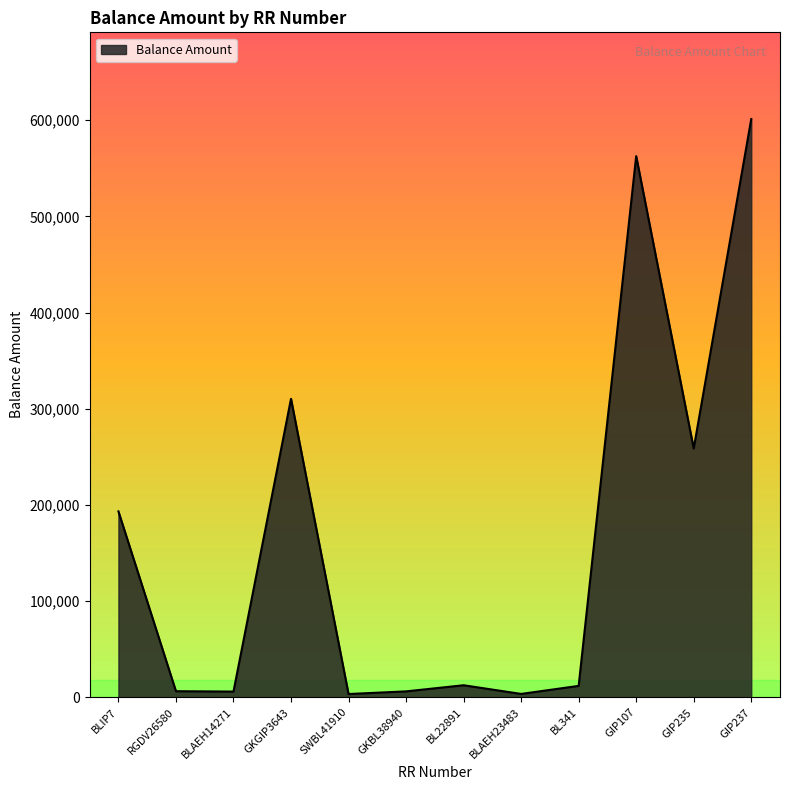

At which label is the value closest to 302347?

GKGIP3643